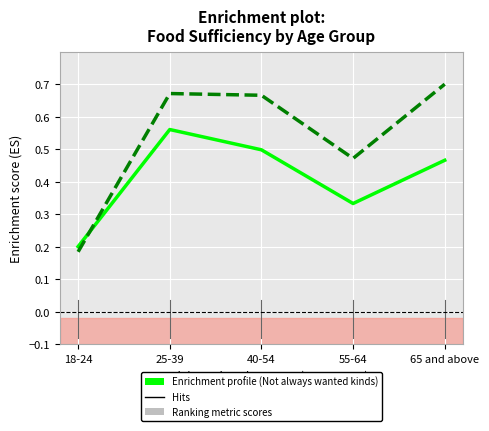

What position from the right is 25-39?

4